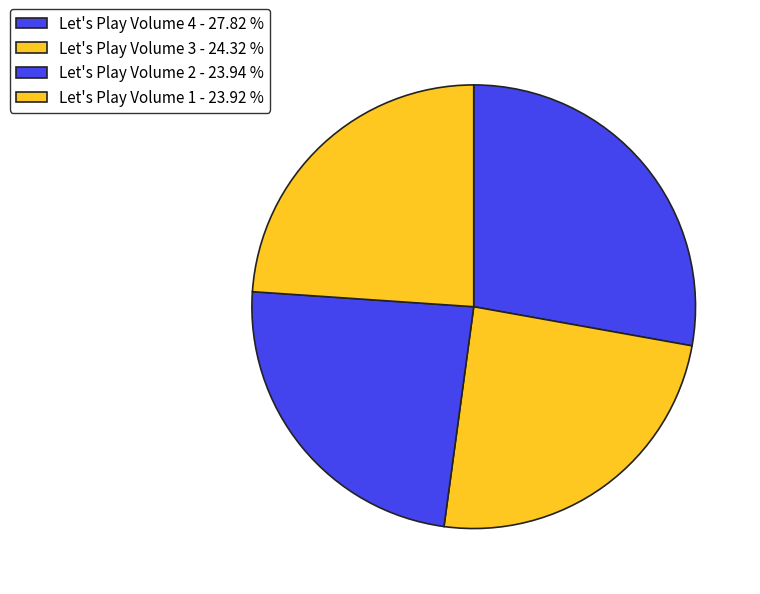

Does Let's Play Volume 1 represent more than half of the total?

No